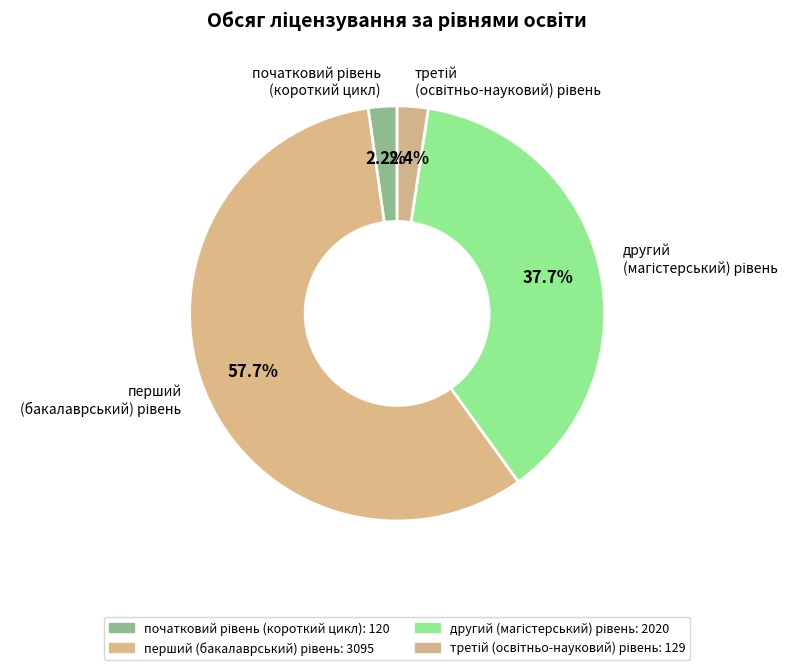

Does any single category account for the majority?

Yes